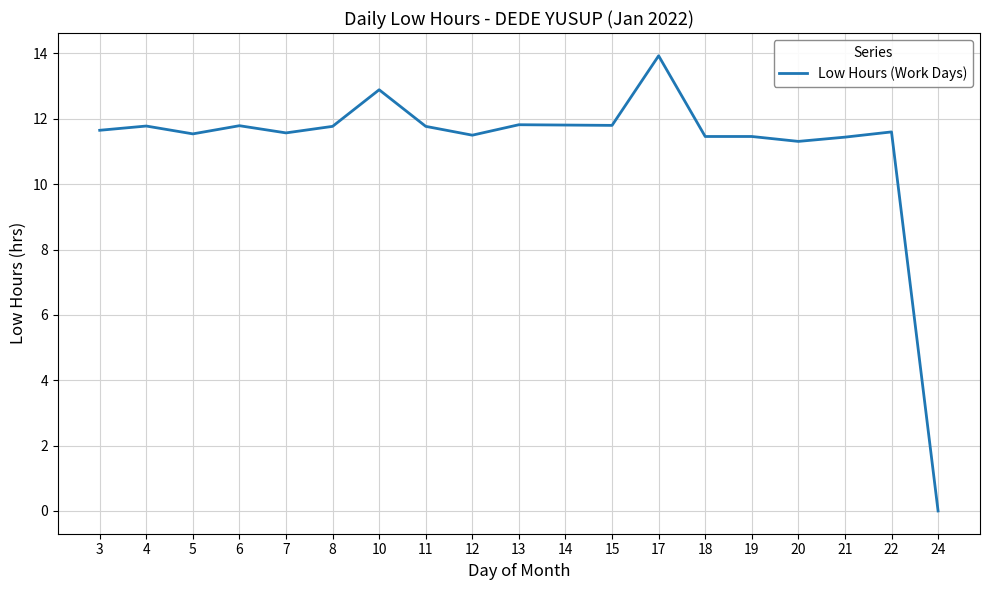

Where does the data first go above 11?

3